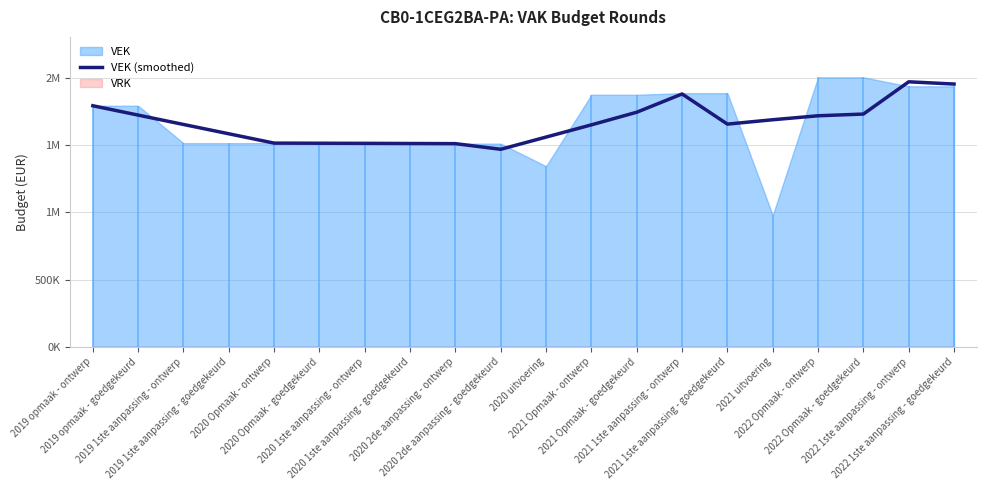

What is the difference between the second highest and minimum values?

485732